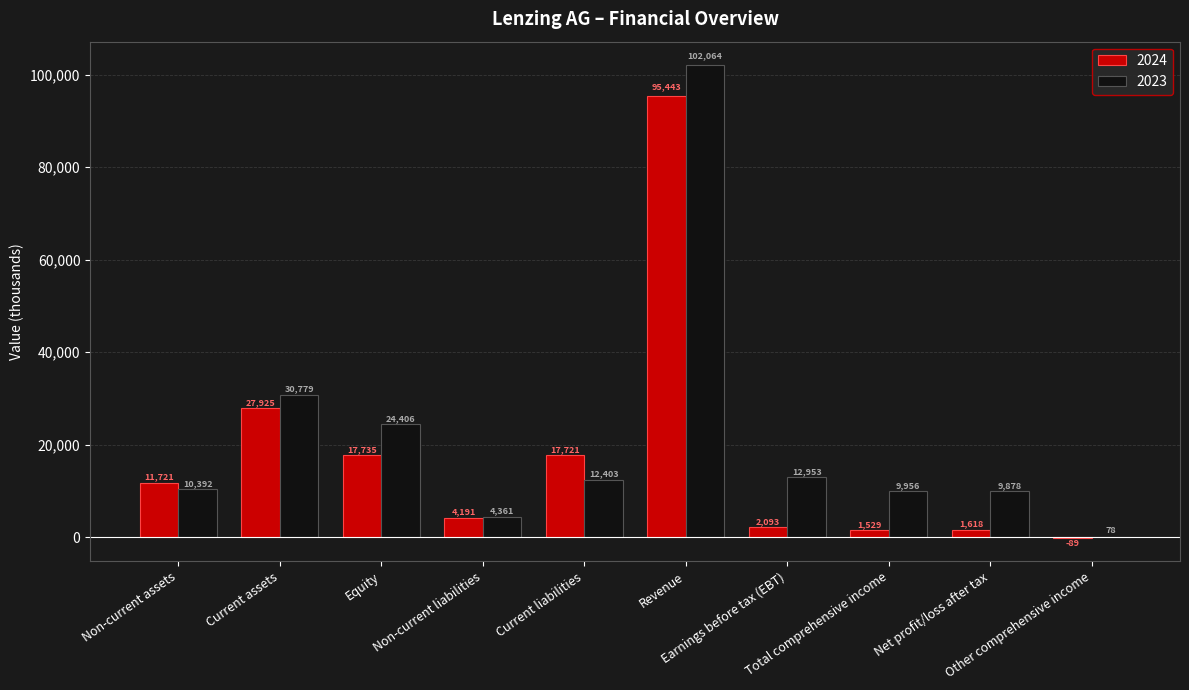

Which series changed the most between Equity and Current liabilities?

2023